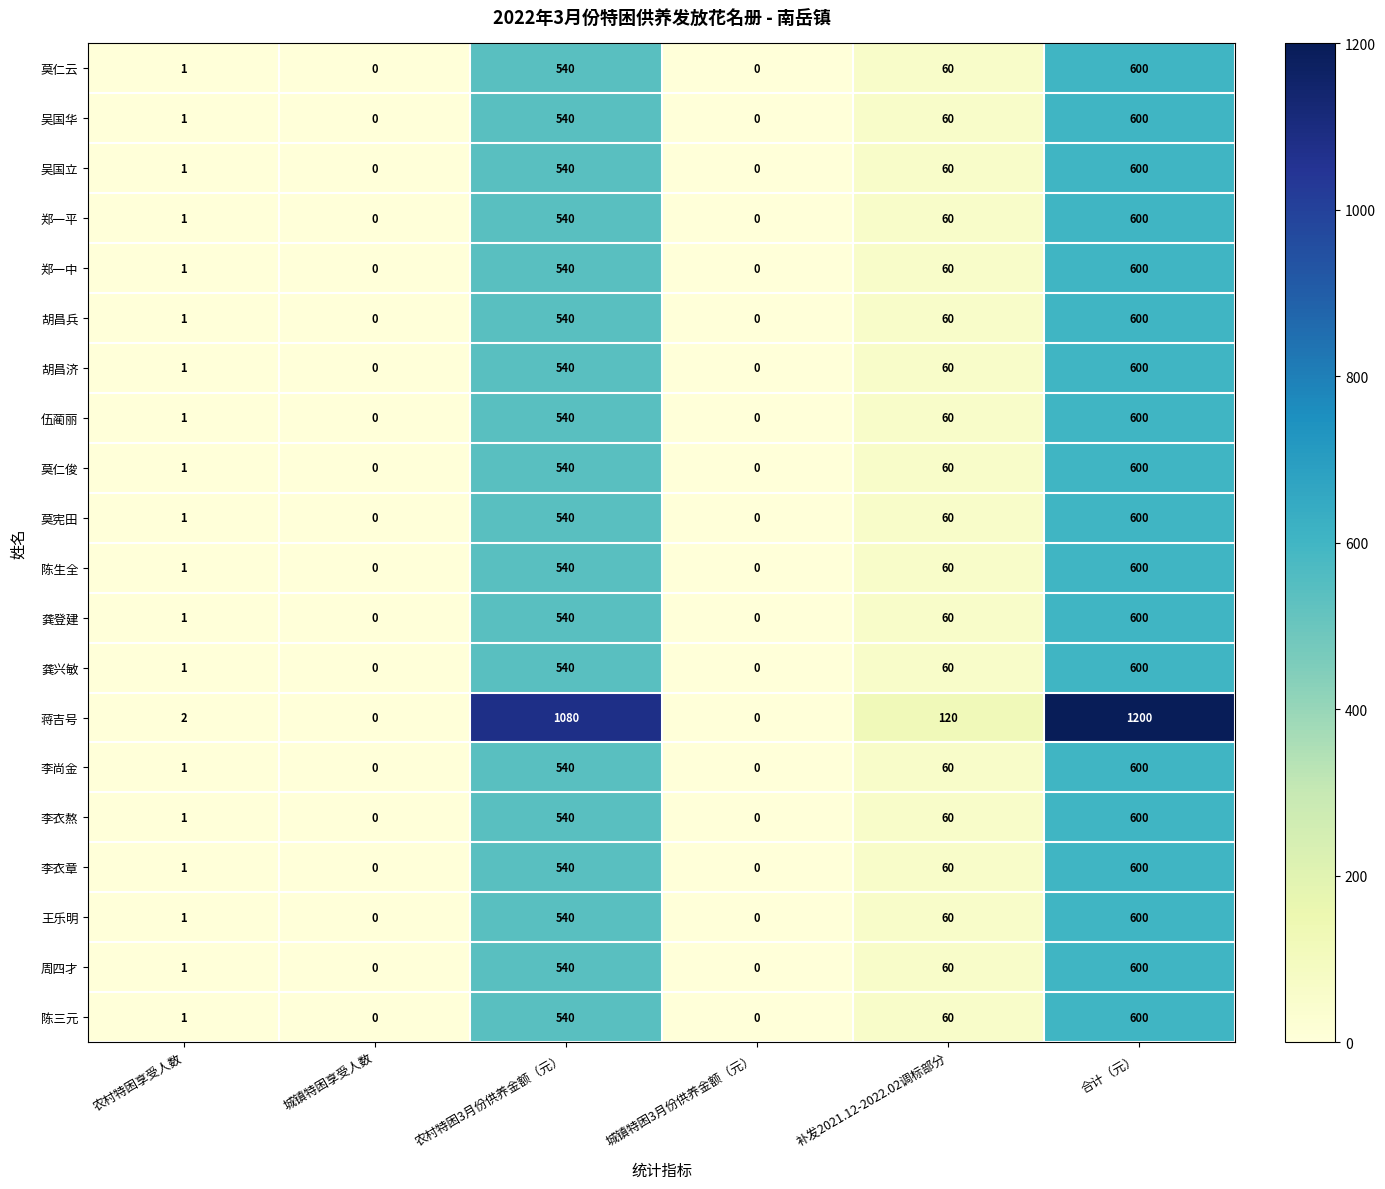

What is the total value across all series at 农村特困3月份供养金额（元）?

11340